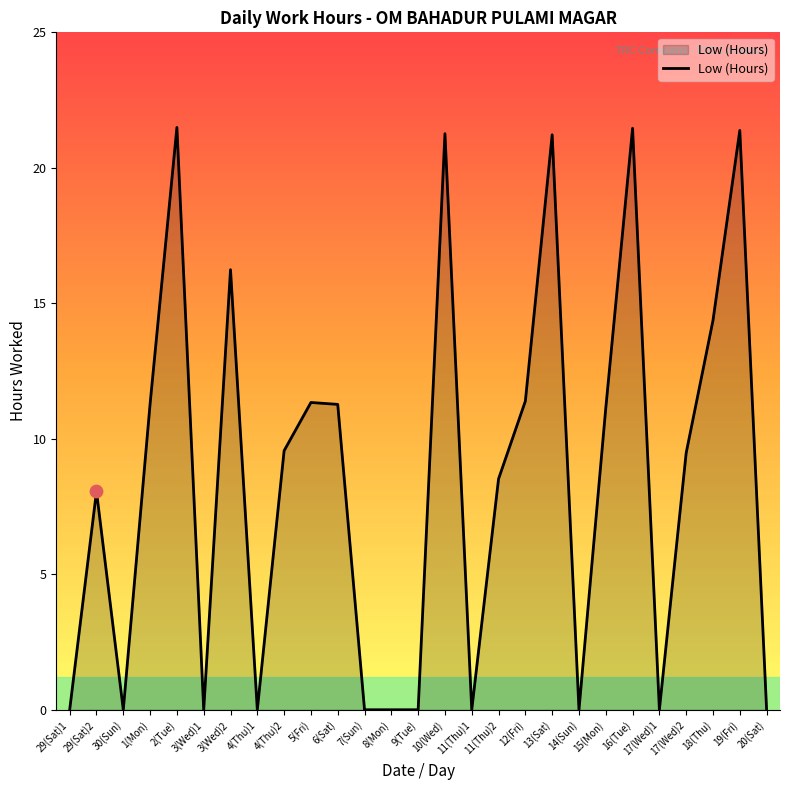

Approximately how many times larger is the value at 2(Tue) compared to 12(Fri)?

1.9